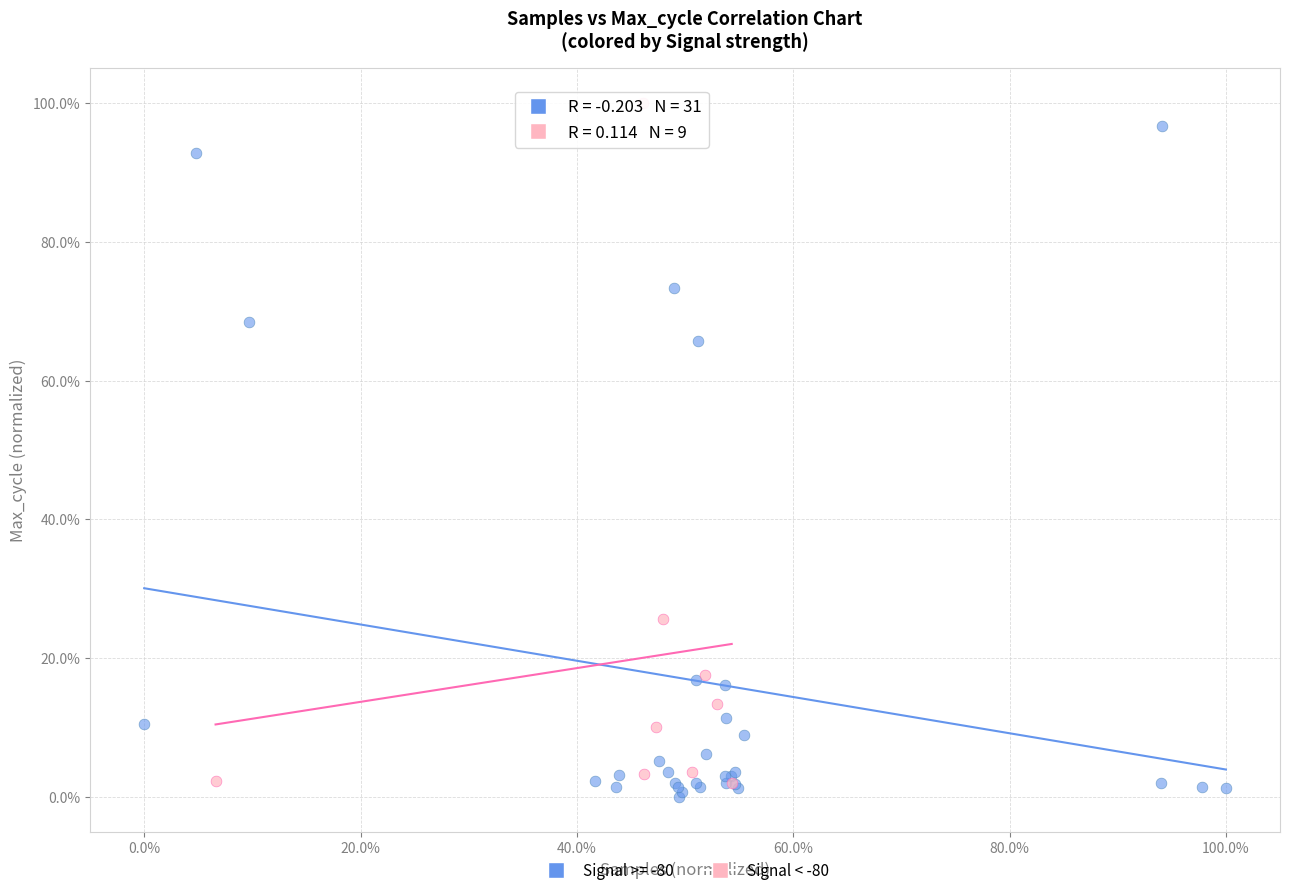

What are all the series names shown in the legend?

Signal >= -80, Signal < -80